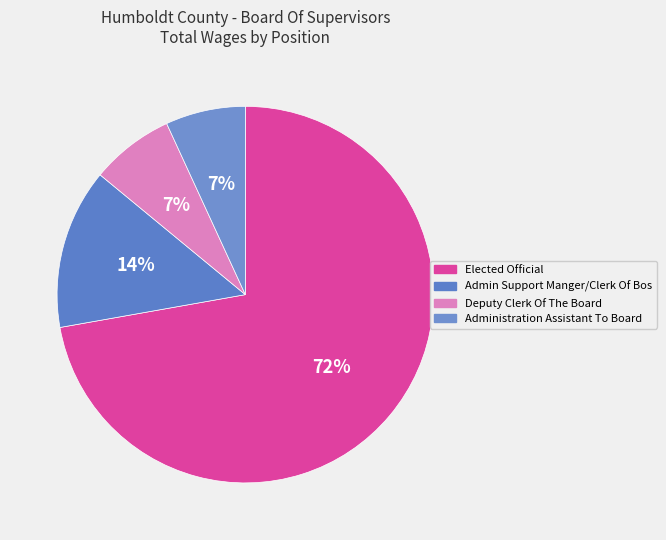

How many slices are in this pie chart?

4